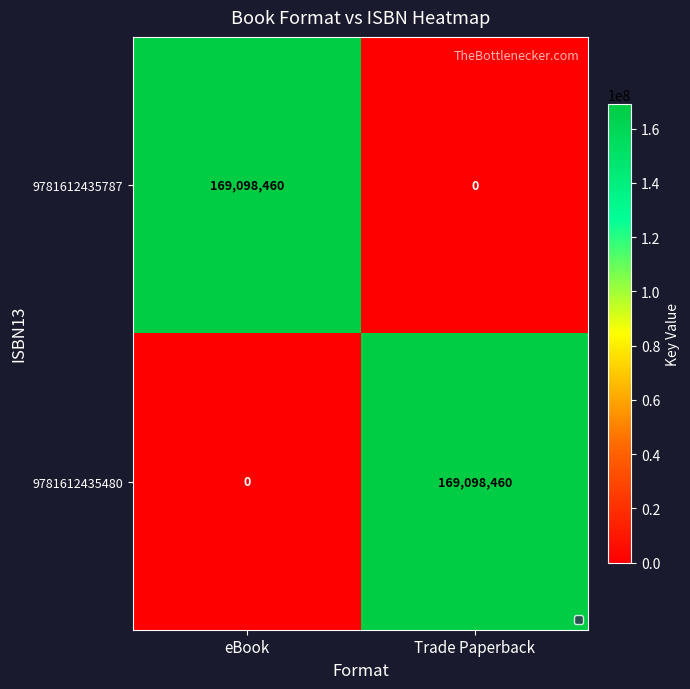

How many categories are shown in the chart?

2